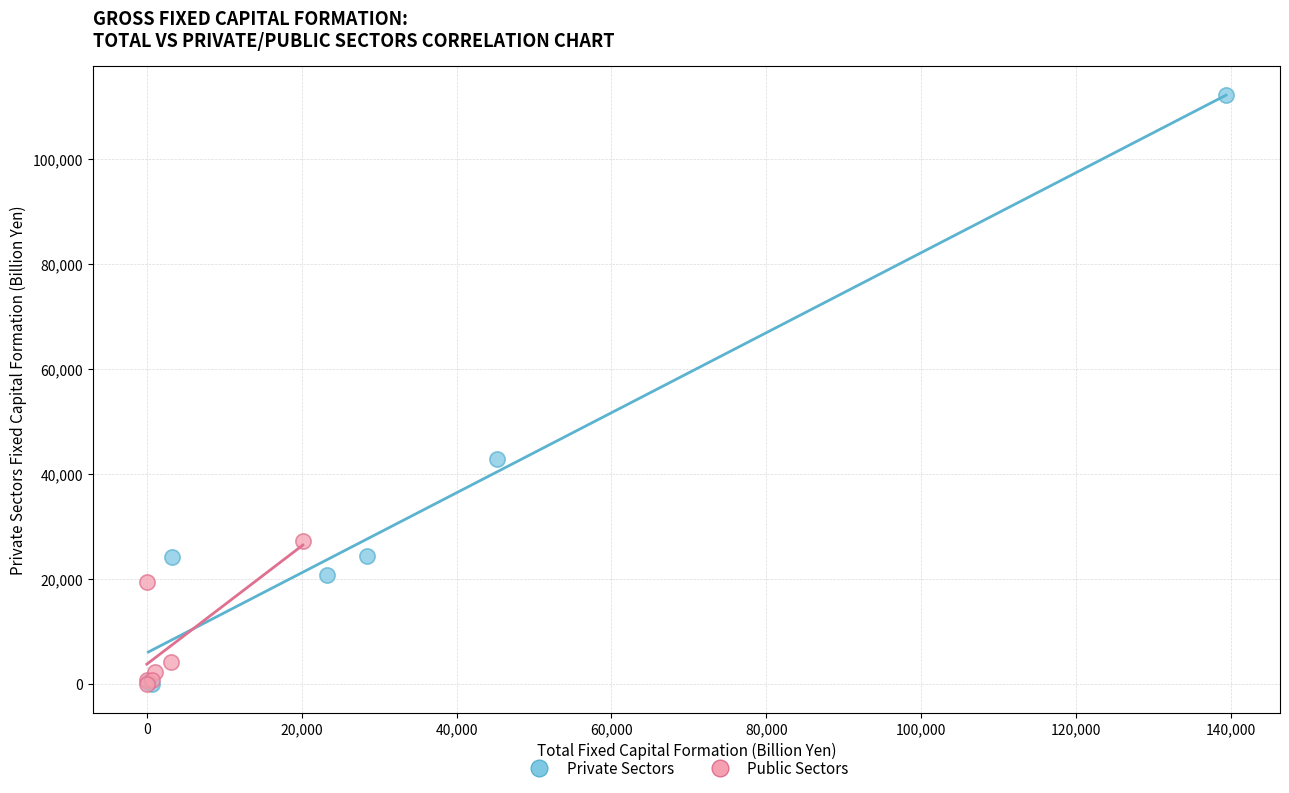

Which series contains the highest Y value?

Private Sectors